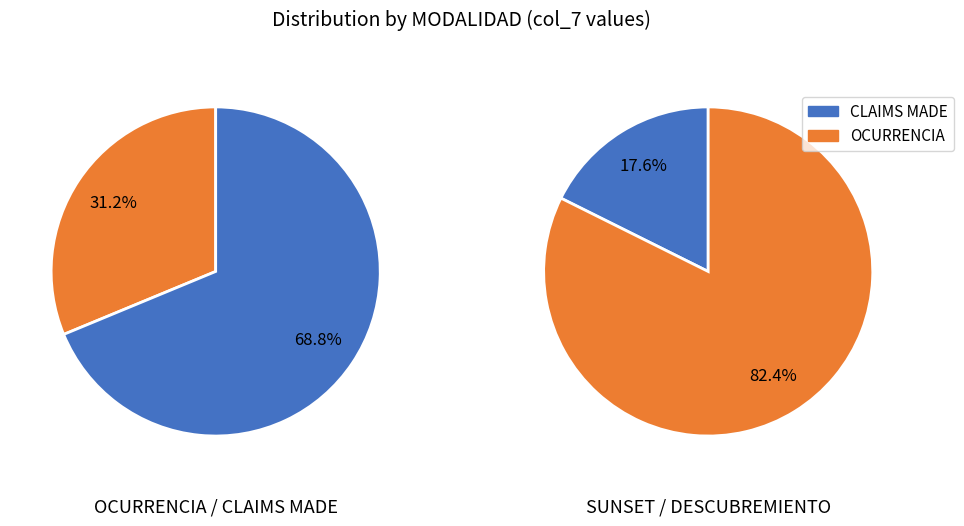

True or false: OCURRENCIA accounts for 27% of the total.

False